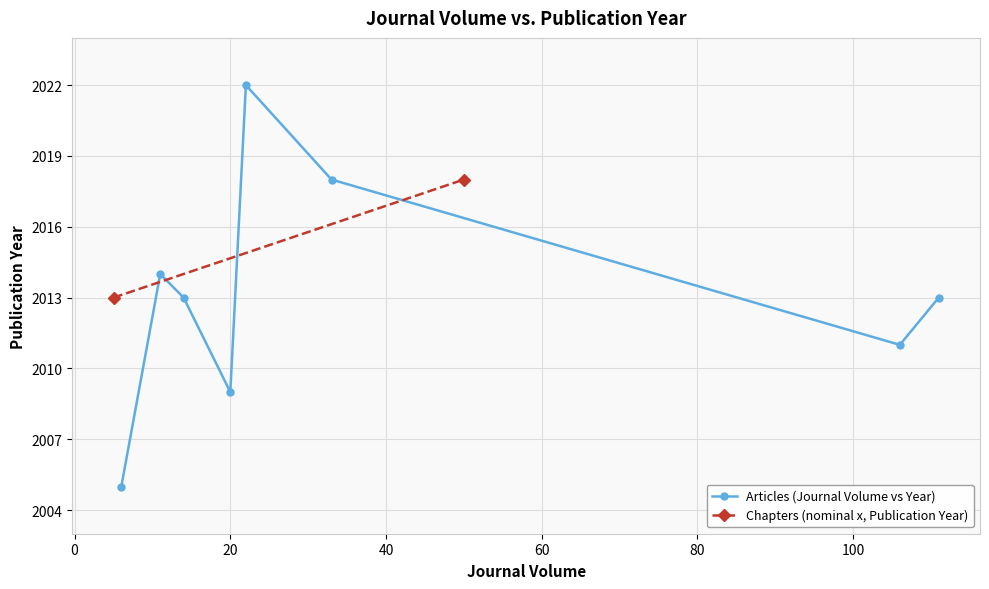

Where is the first local minimum?

6